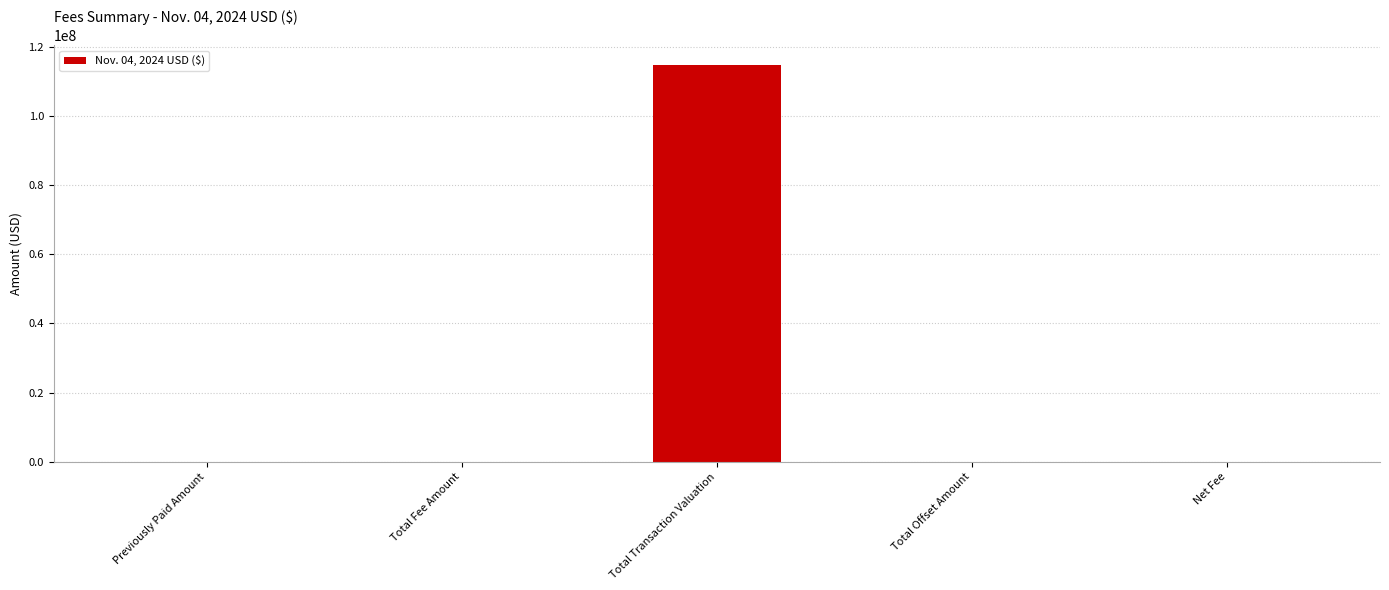

How many values exceed 17545?

3